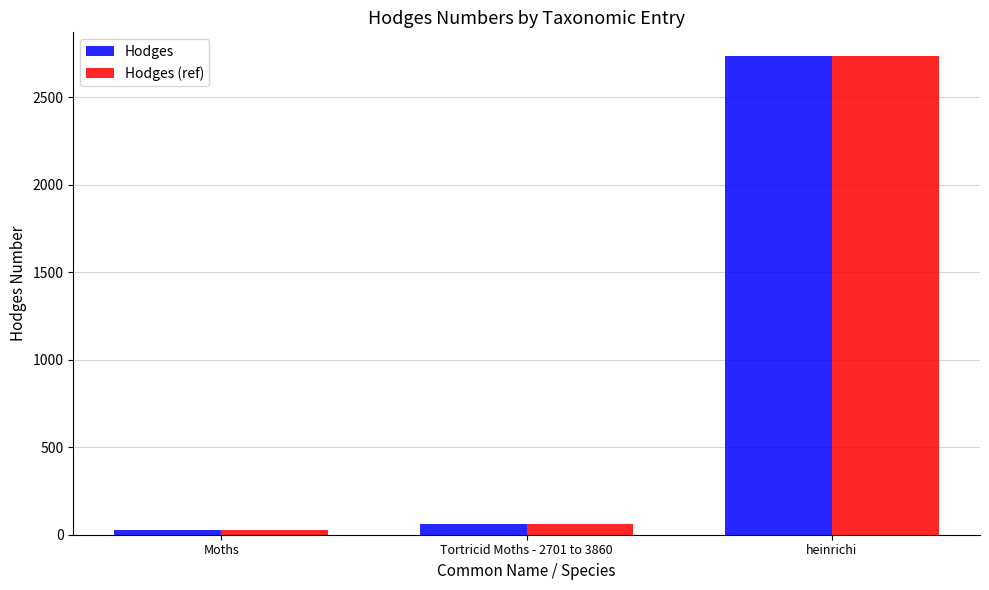

What is the total value across all series at heinrichi?

5466.0